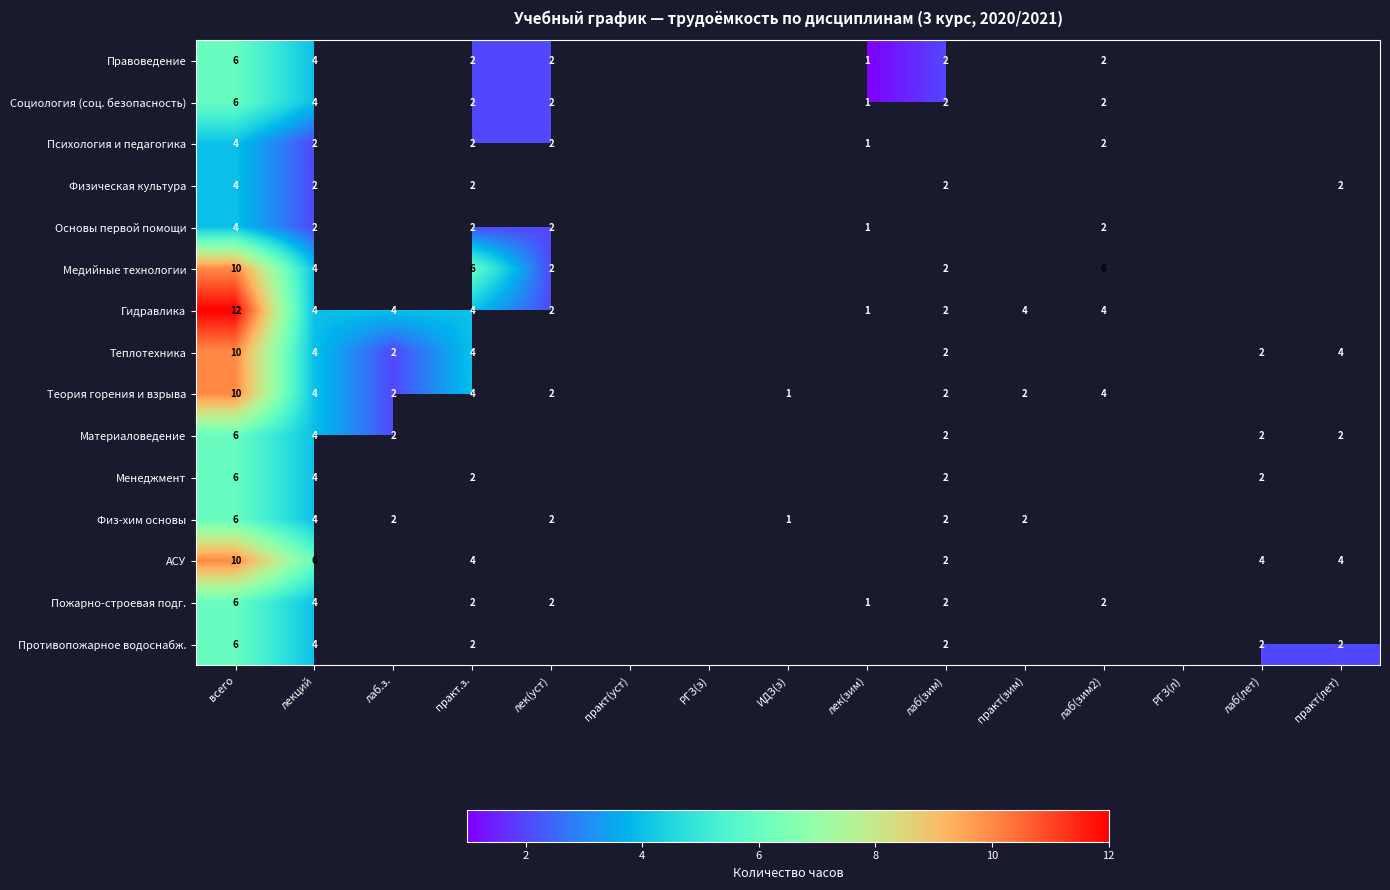

What is the difference between the highest and lowest values at всего?

8